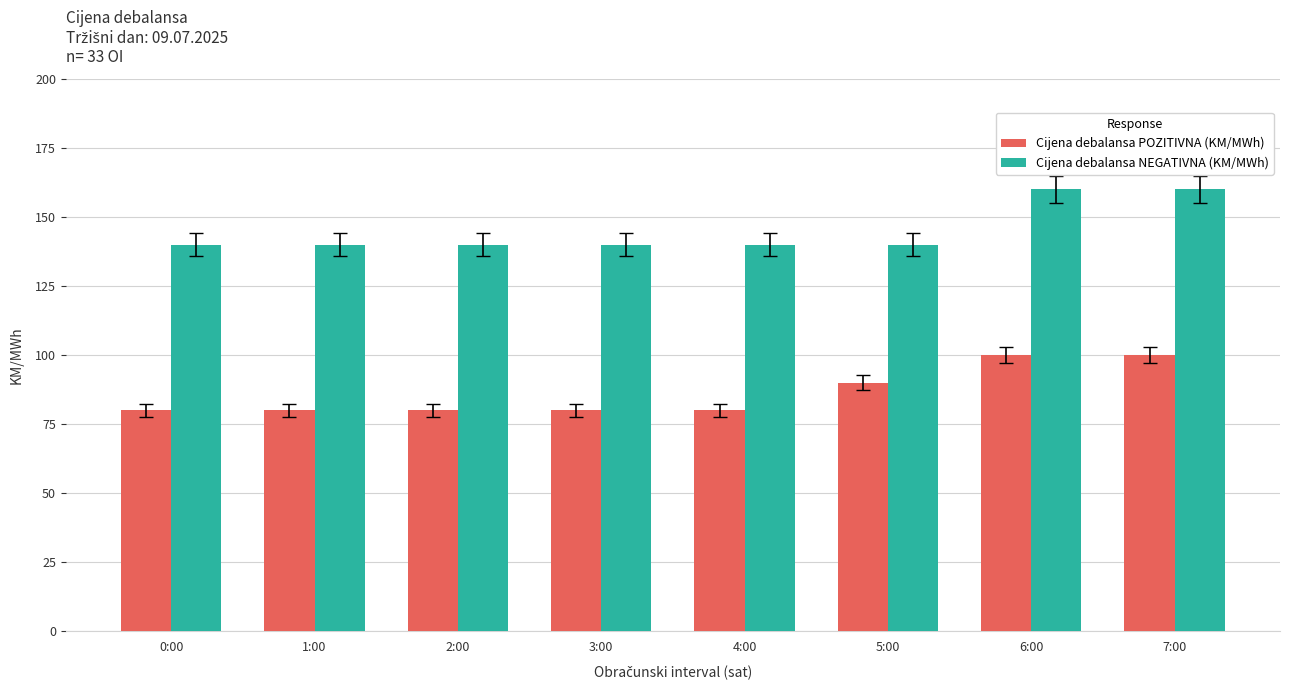

What is the spread (max minus min) of values at 7:00?

60